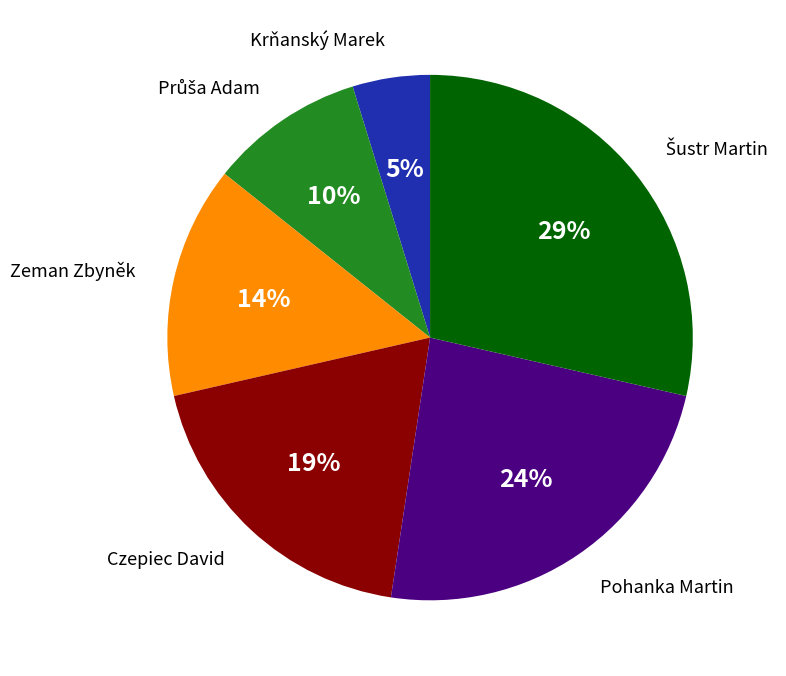

Which category has the smallest portion of the pie?

Krňanský Marek